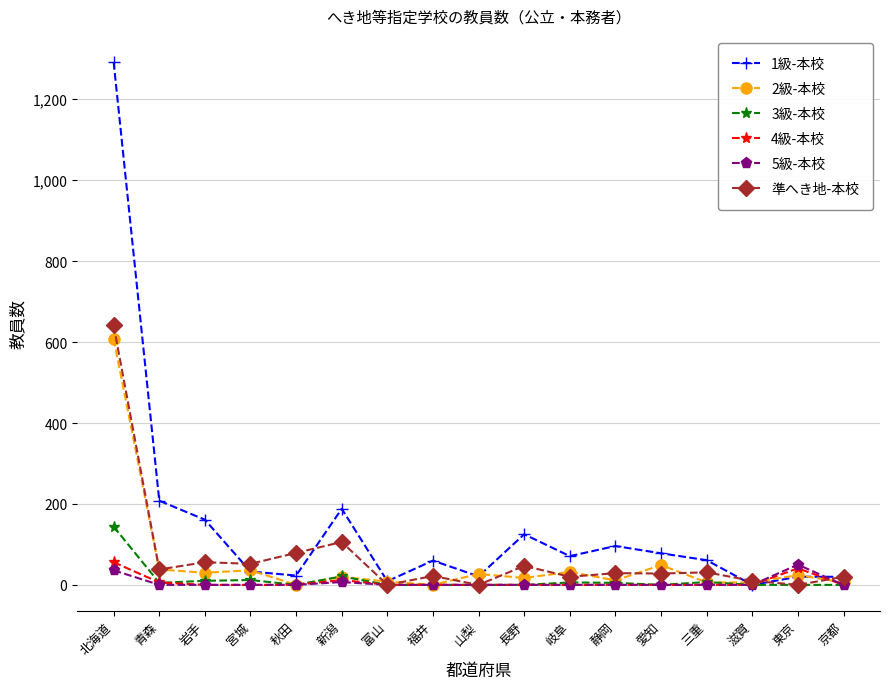

What is the average value of the 2級-本校 series?

54